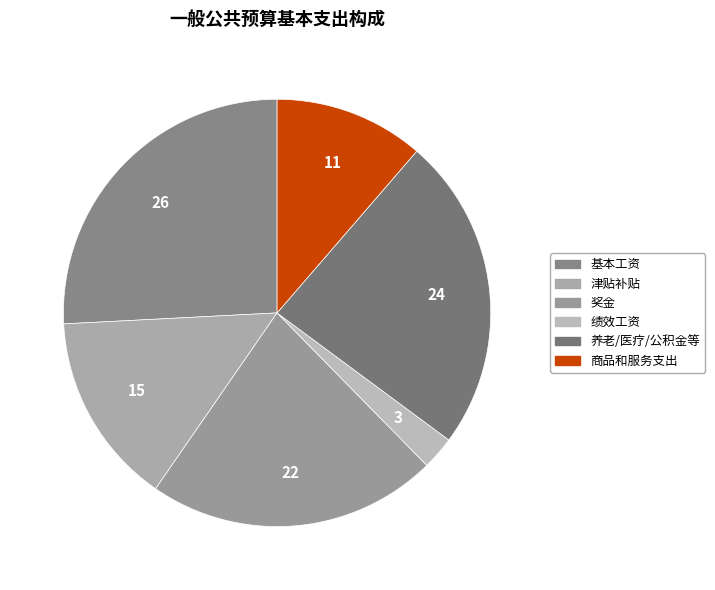

How many slices are in this pie chart?

6